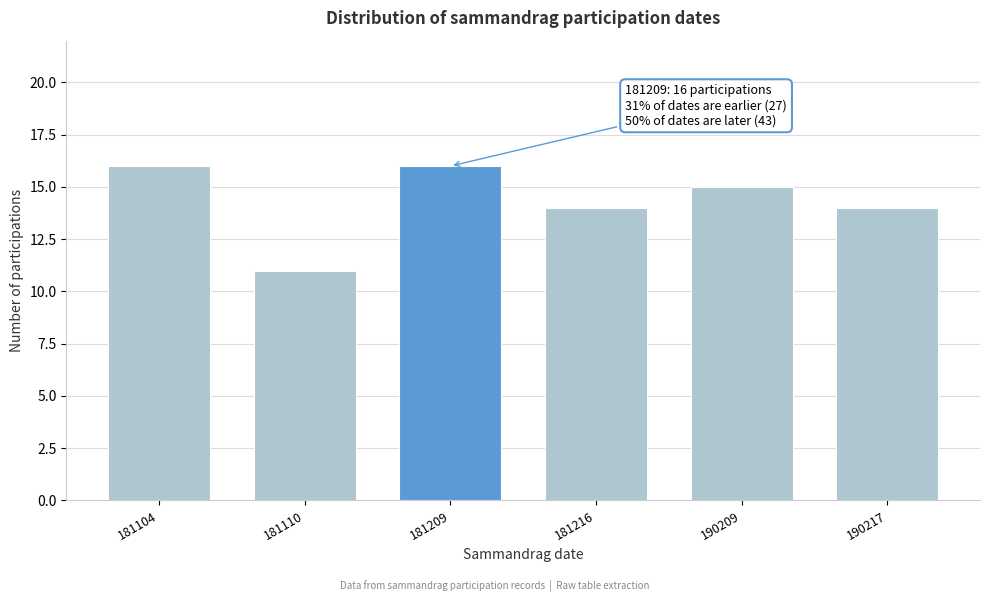

Reading right to left, extract all data points from this chart.

14	15	14	16	11	16